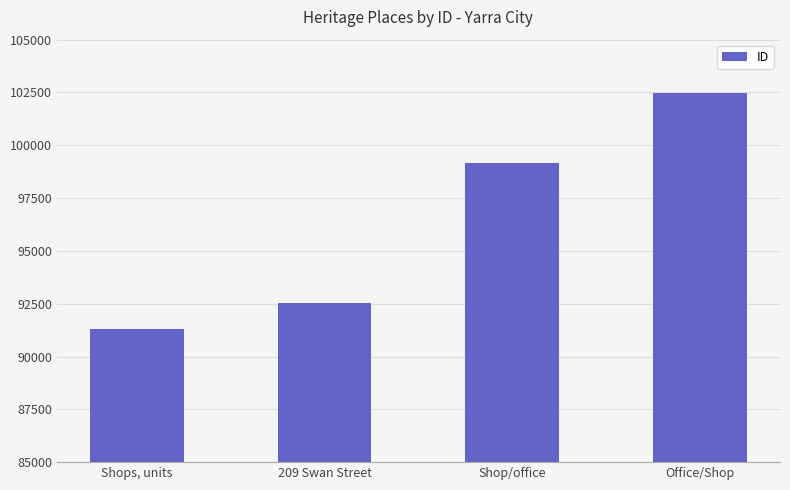

List the labels in order of value, largest first.

Office/Shop, Shop/office, 209 Swan Street, Shops, units